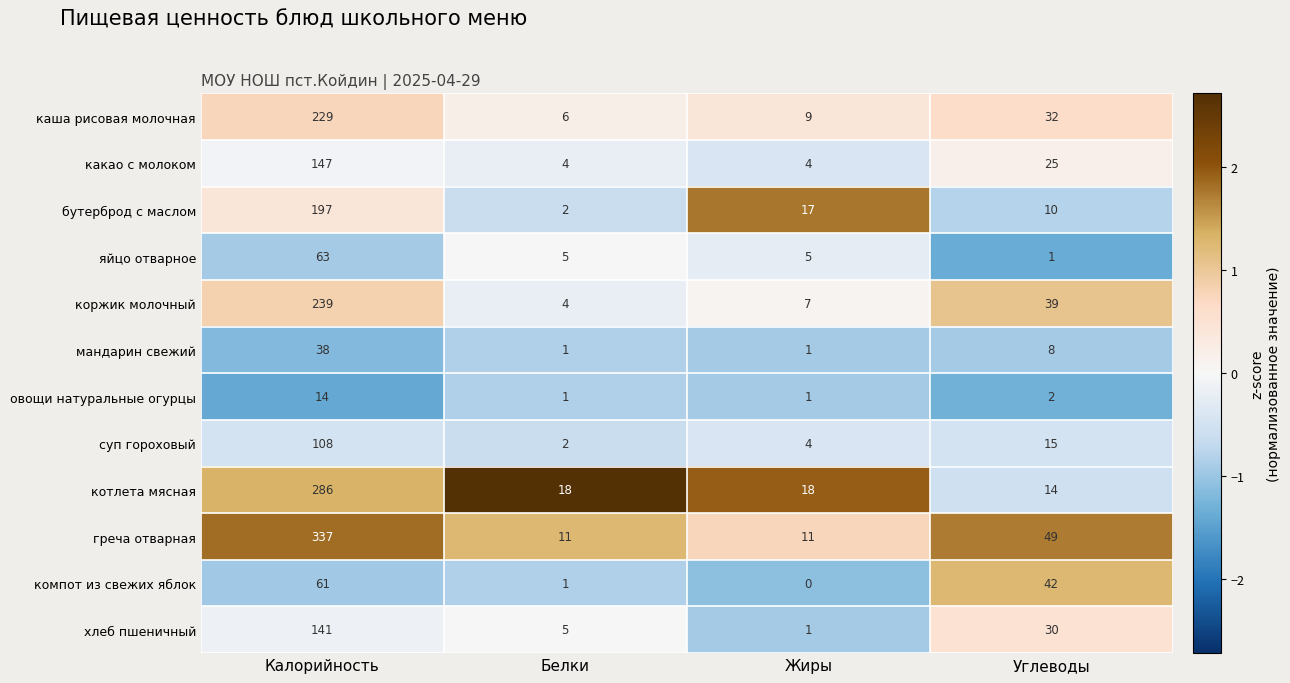

Which category has the highest value across all series?

Калорийность